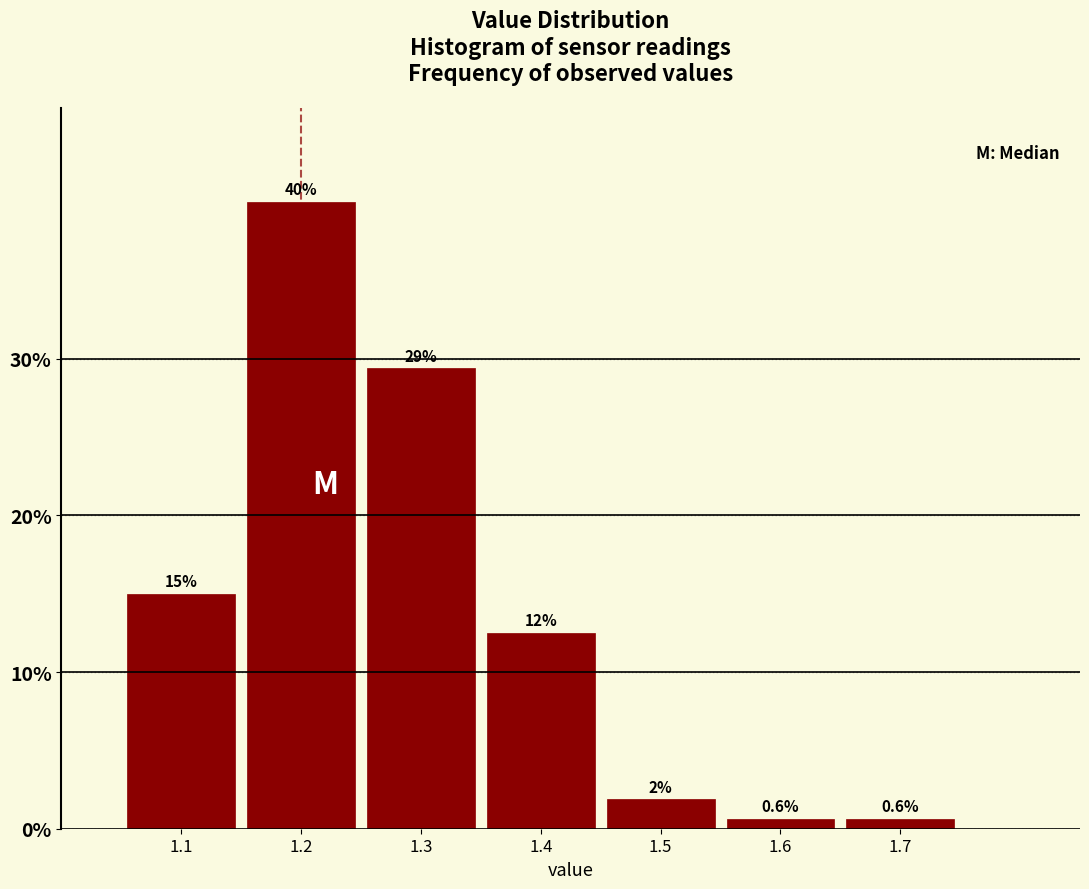

Over which range of the x-axis is the bar tallest?

1.15 to 1.25